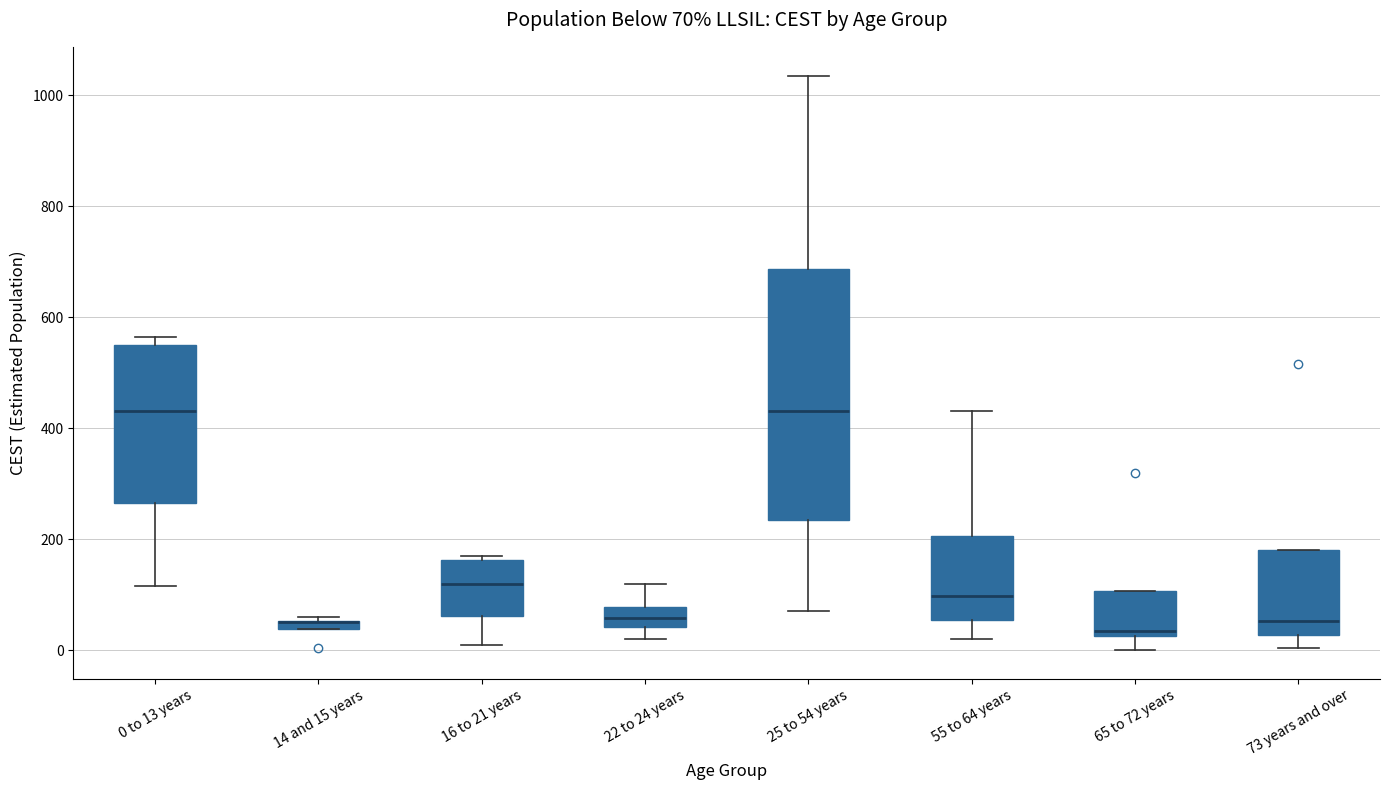

Which box is the tallest, from its lower edge to its upper edge?

25 to 54 years